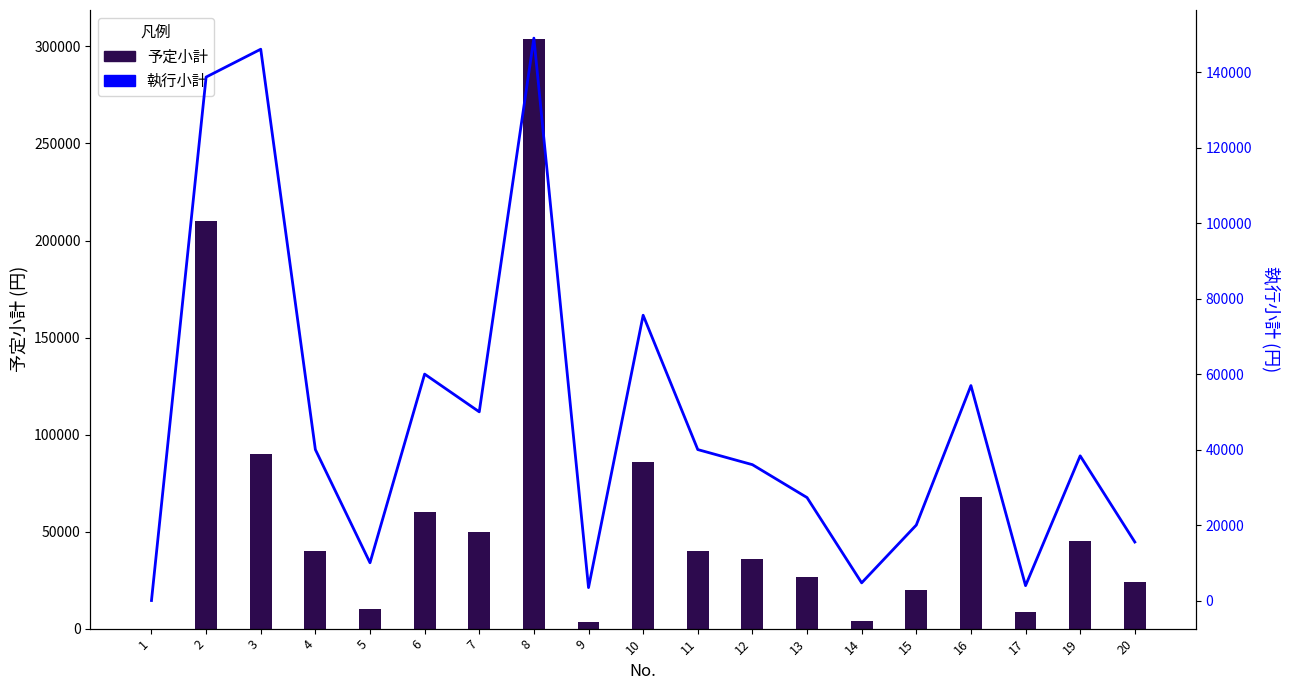

Which series changed the most between 1 and 5?

予定小計